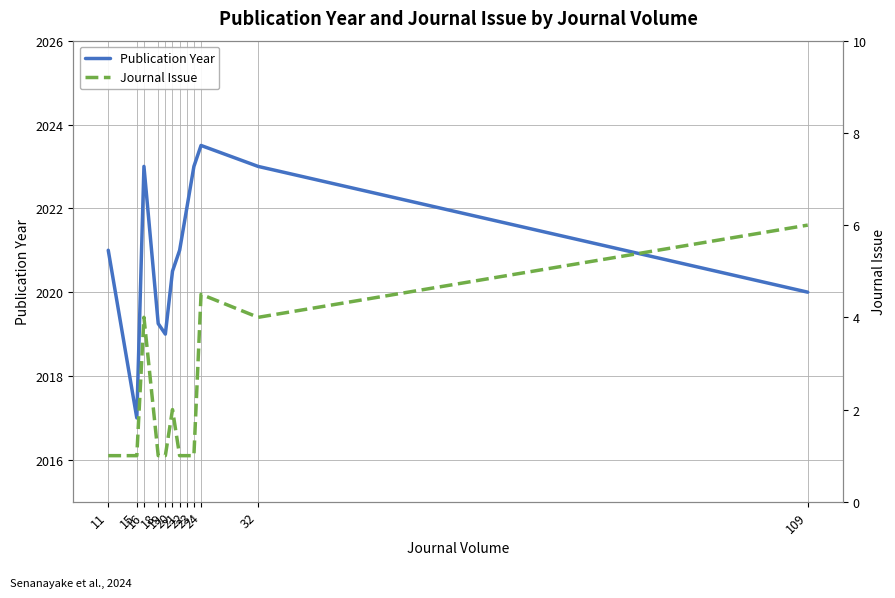

The Journal Issue series shows 1.2 at 16. True or false?

False